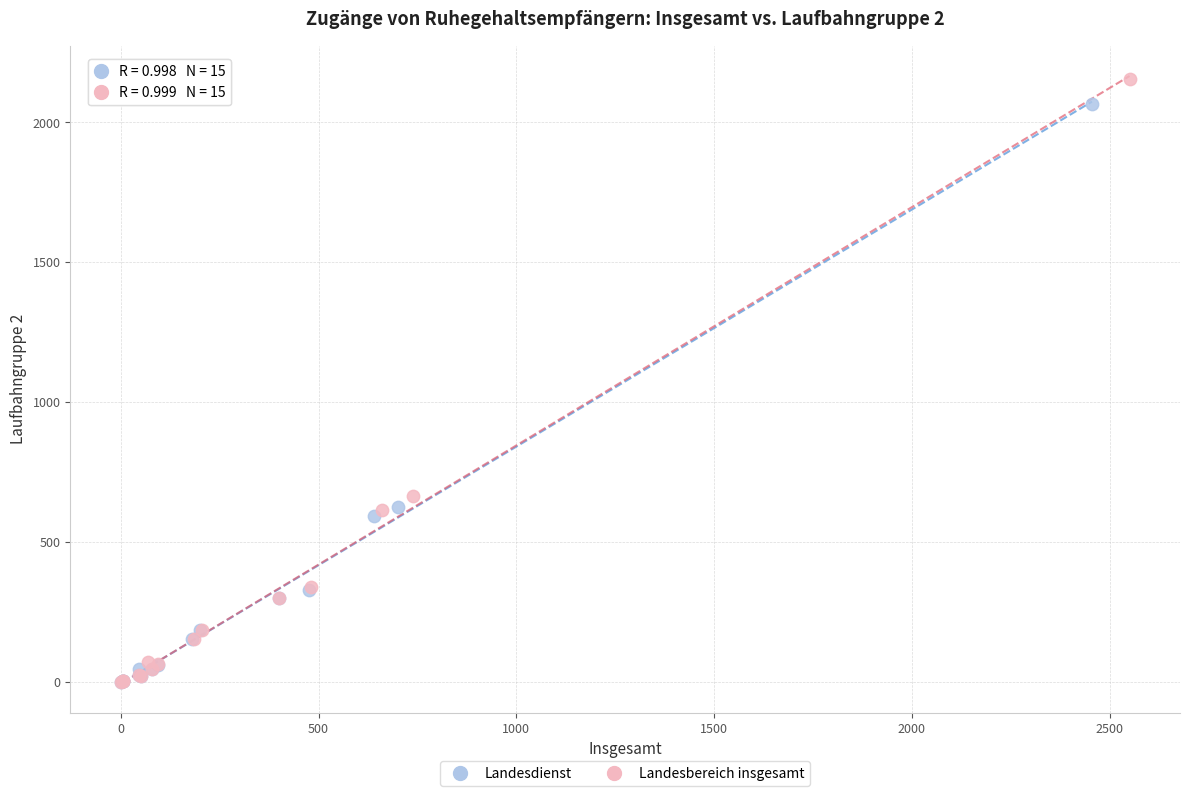

Which series has the widest spread of Y values?

Landesbereich insgesamt